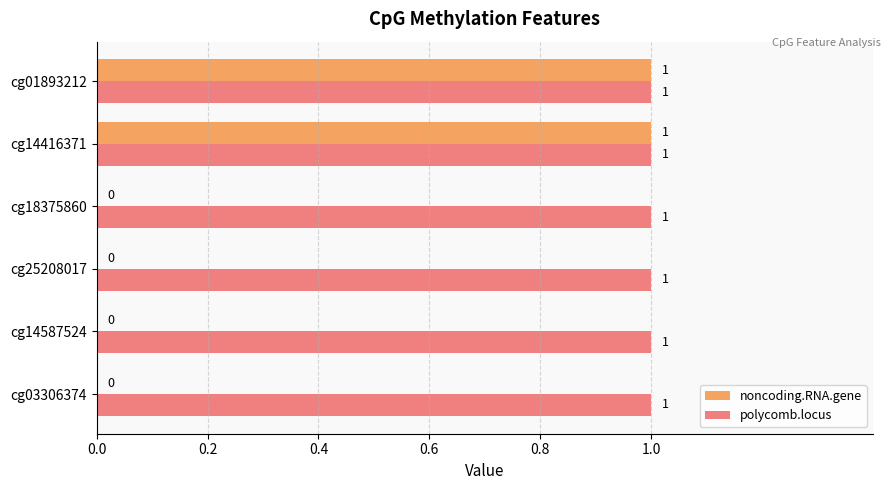

Which series has the largest total across all categories?

polycomb.locus